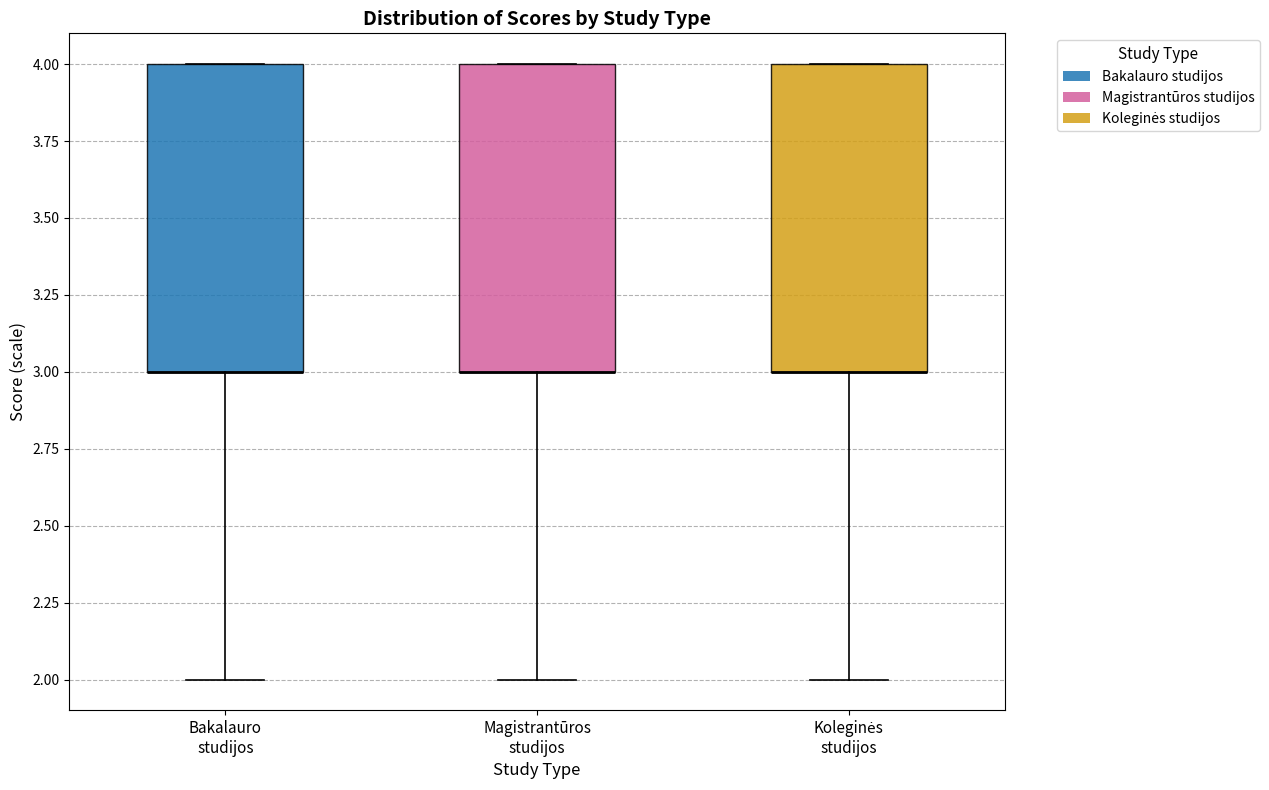

Reading left to right, transcribe this box plot: for each box, give where its median line is, the range the box spans, and where its two whiskers end, as read against the y-axis. The values are not printed on the chart, so give them approximately, as read against the axis.

Bakalauro studijos: median 3 (drawn on the box's lower edge), box 3 to 4, whiskers 2 to 4
Magistrantūros studijos: median 3 (drawn on the box's lower edge), box 3 to 4, whiskers 2 to 4
Koleginės studijos: median 3 (drawn on the box's lower edge), box 3 to 4, whiskers 2 to 4